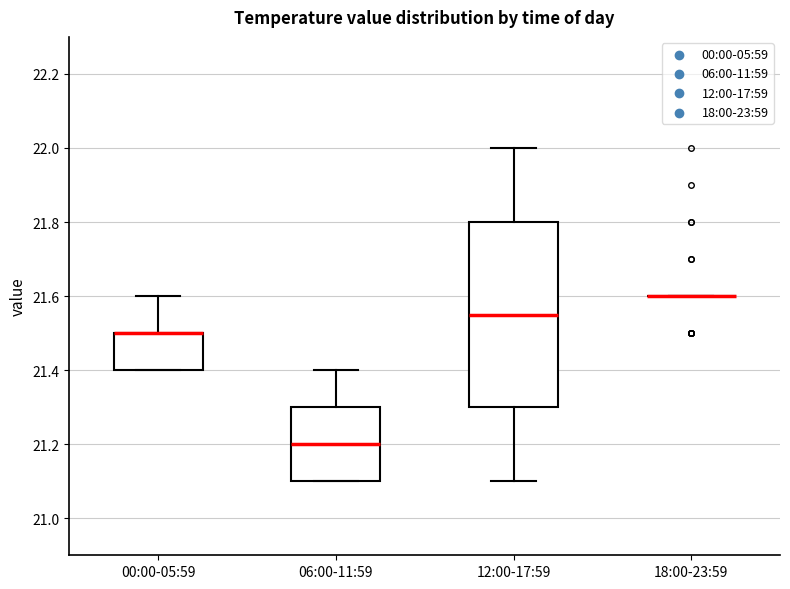

Comparing the boxes themselves (not the whiskers), which one is the tallest?

12:00-17:59